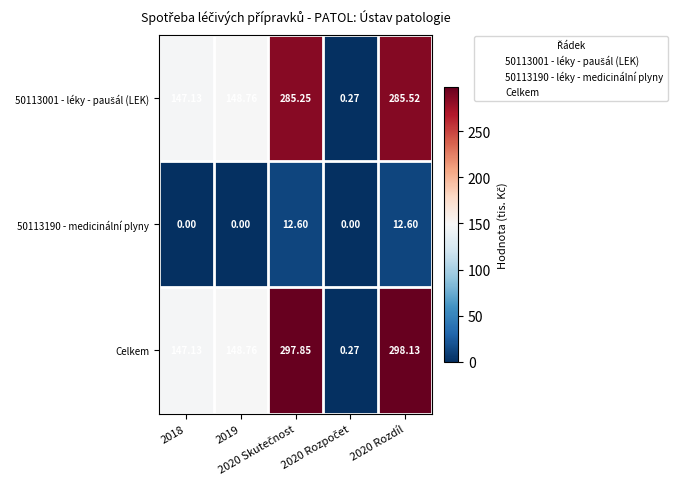

How many data points in Celkem are above 148?

3